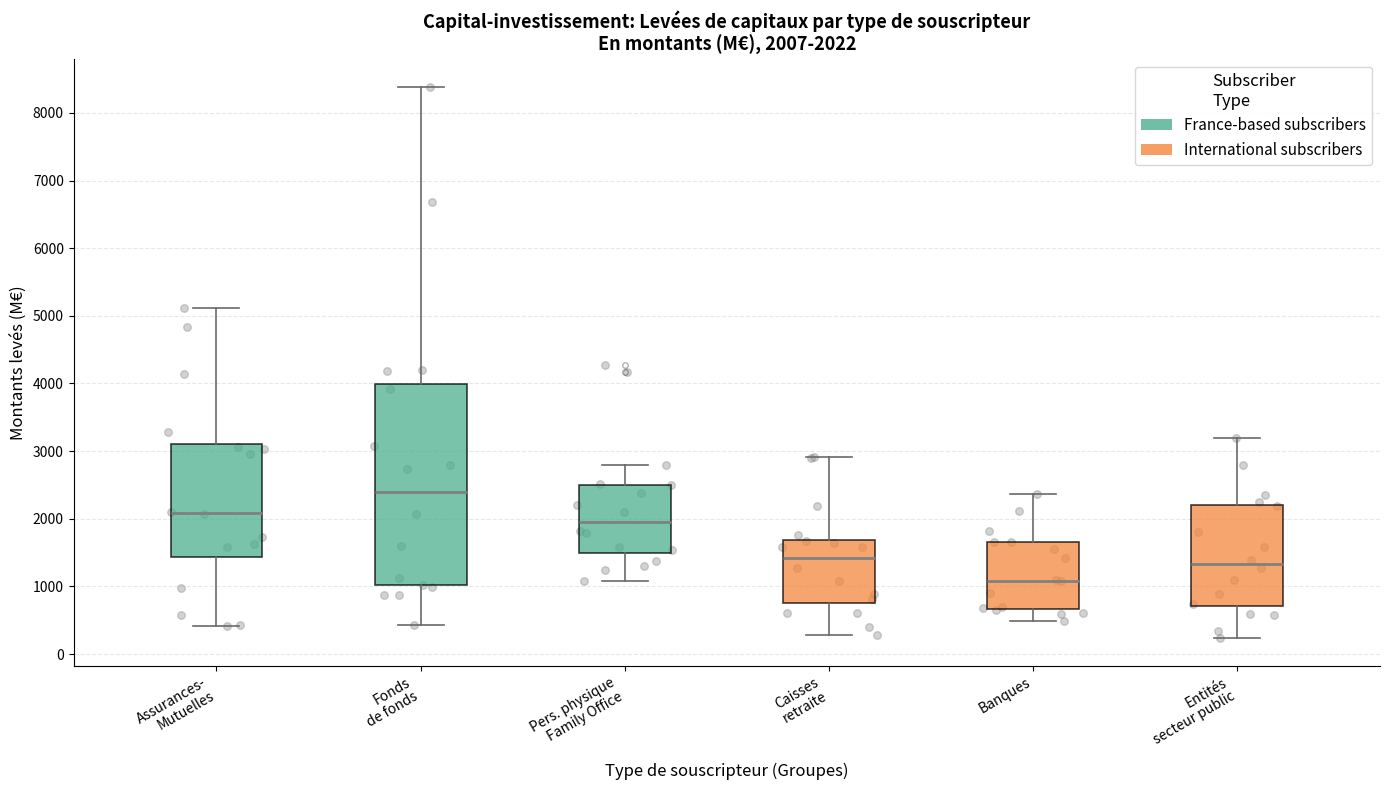

Which box is the tallest, from its lower edge to its upper edge?

Fonds de fonds